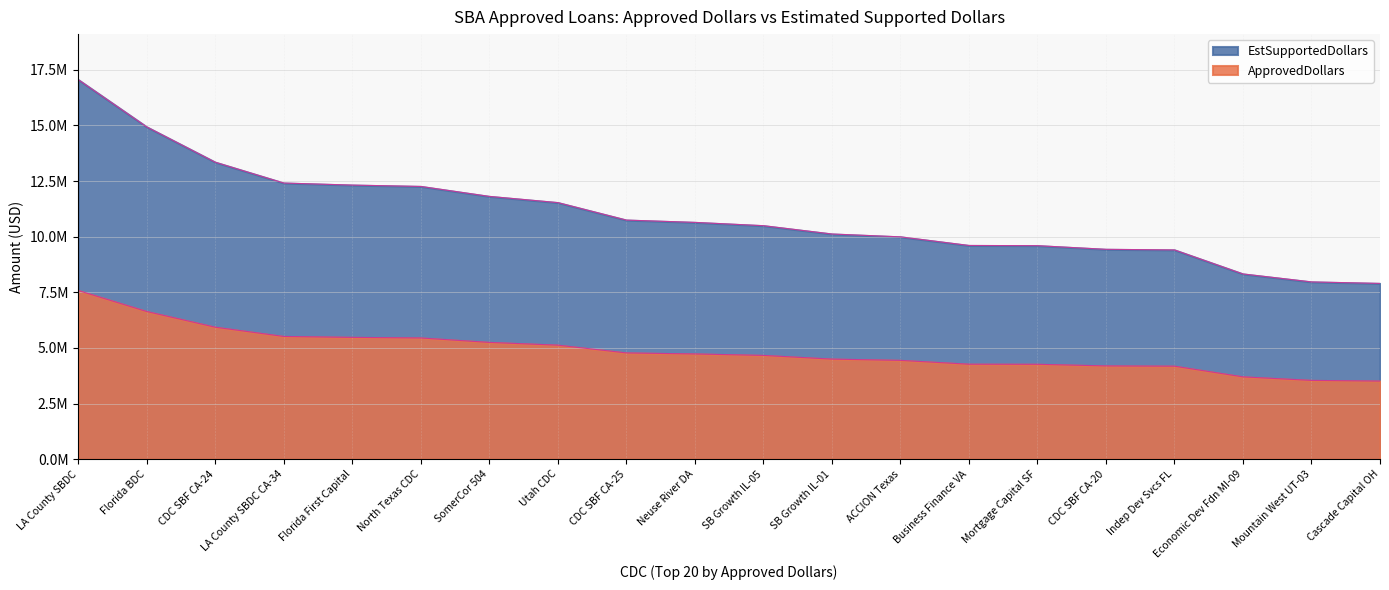

How many values in the ApprovedDollars series are below 10642500?

10